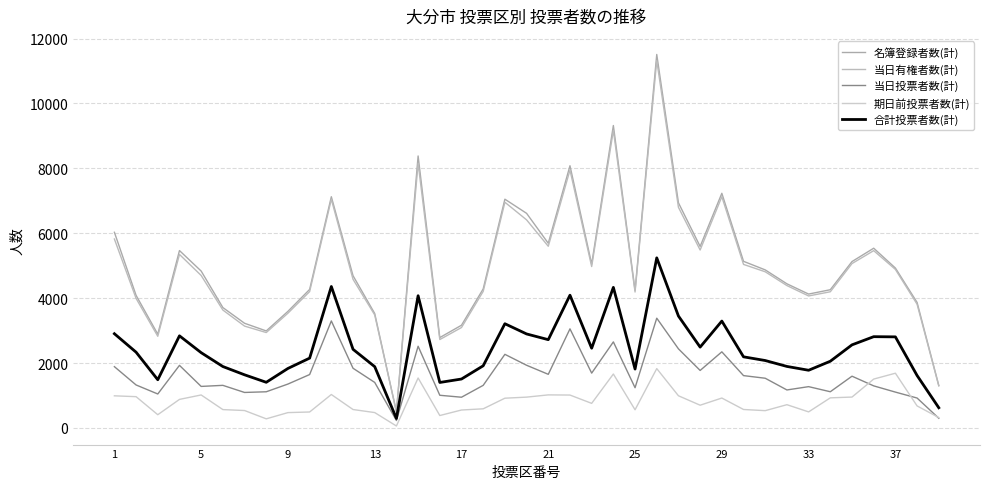

Count the number of data series in this chart.

5